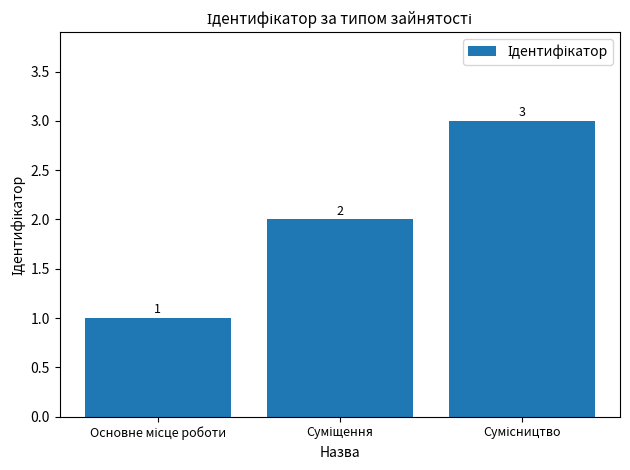

What is the maximum value shown in the chart?

3